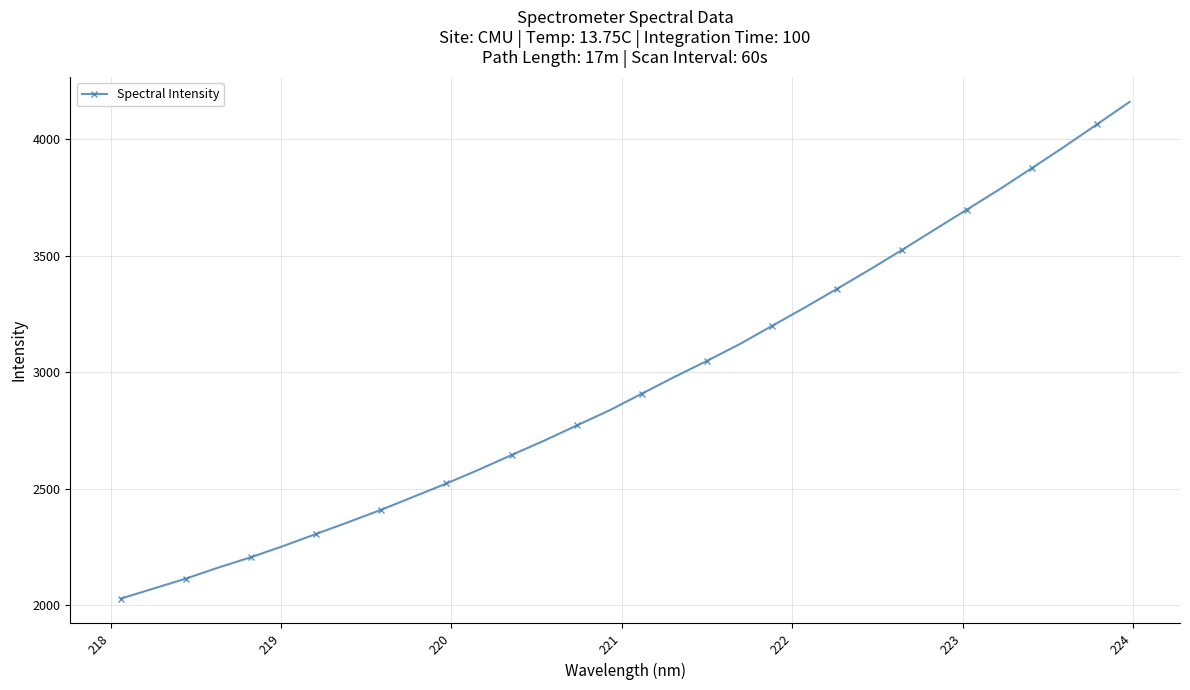

What is the smallest value displayed?

2028.0